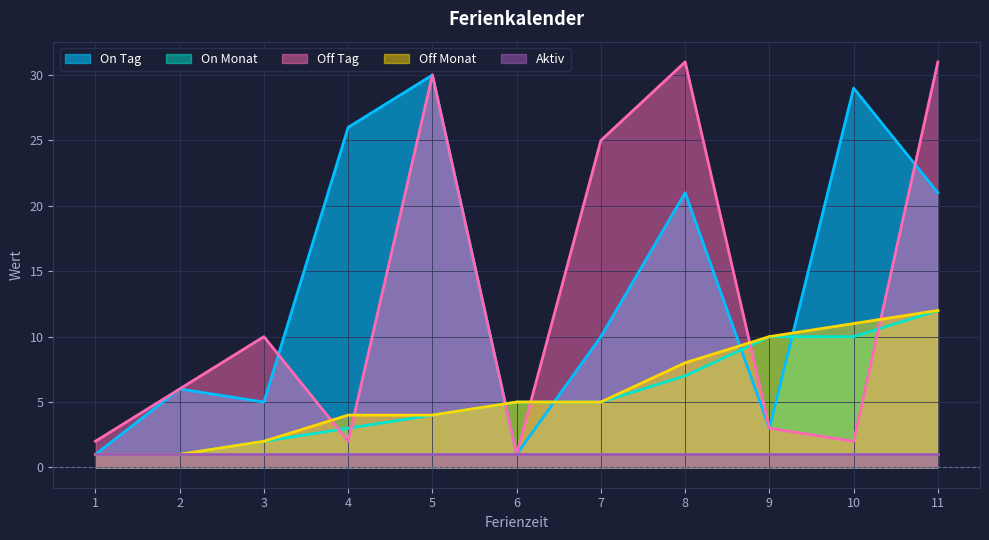

What are all the series names shown in the legend?

On Tag, On Monat, Off Tag, Off Monat, Aktiv